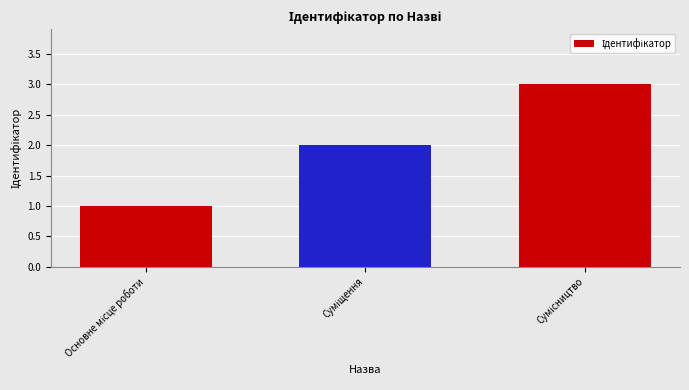

Count the number of data series in this chart.

1